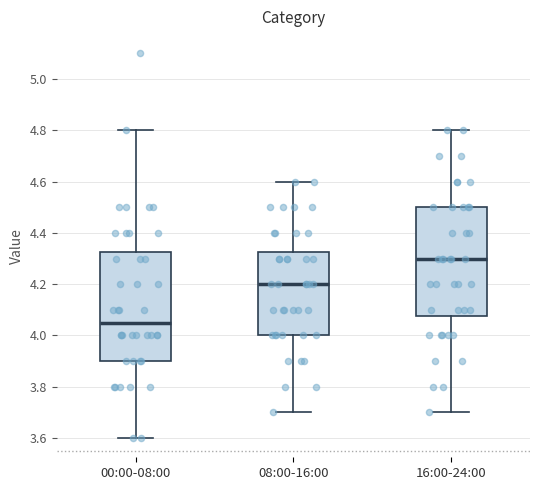

Where is the upper edge of the box for 00:00-08:00 on the y-axis? The values are not printed on the chart, so give them approximately, as read against the axis.

4.32